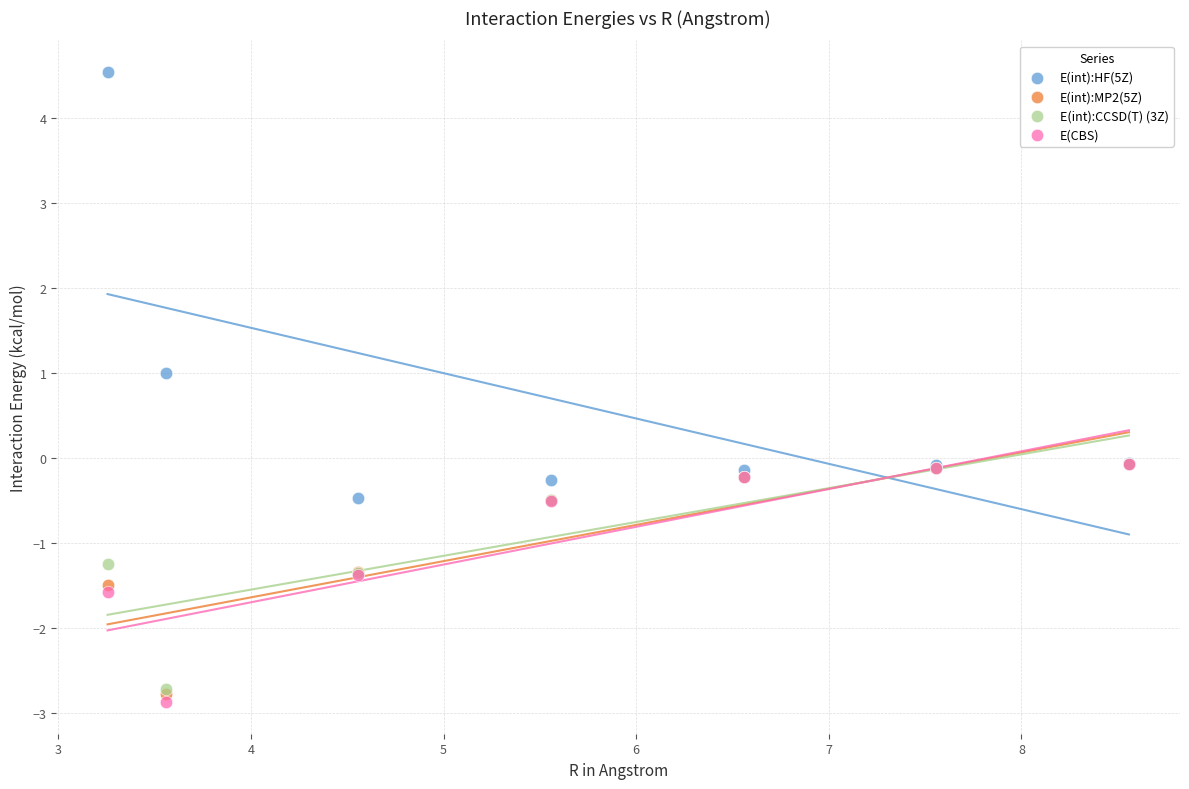

In the E(CBS) series, what Y value is closest to -1?

-1.4